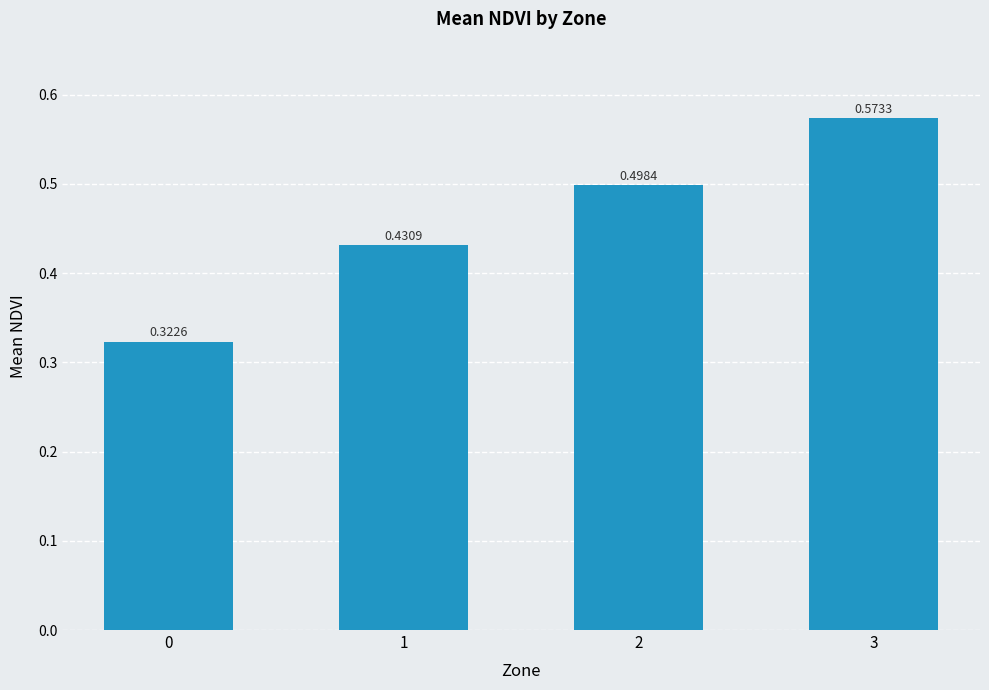

Which has a higher value, 3 or 2?

3